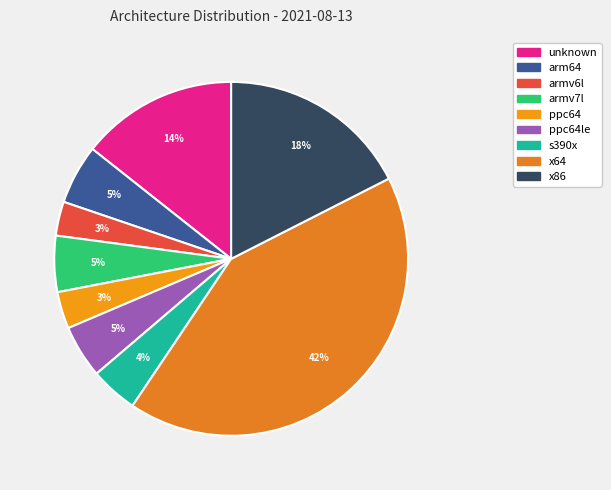

How many segments does this pie chart have?

9